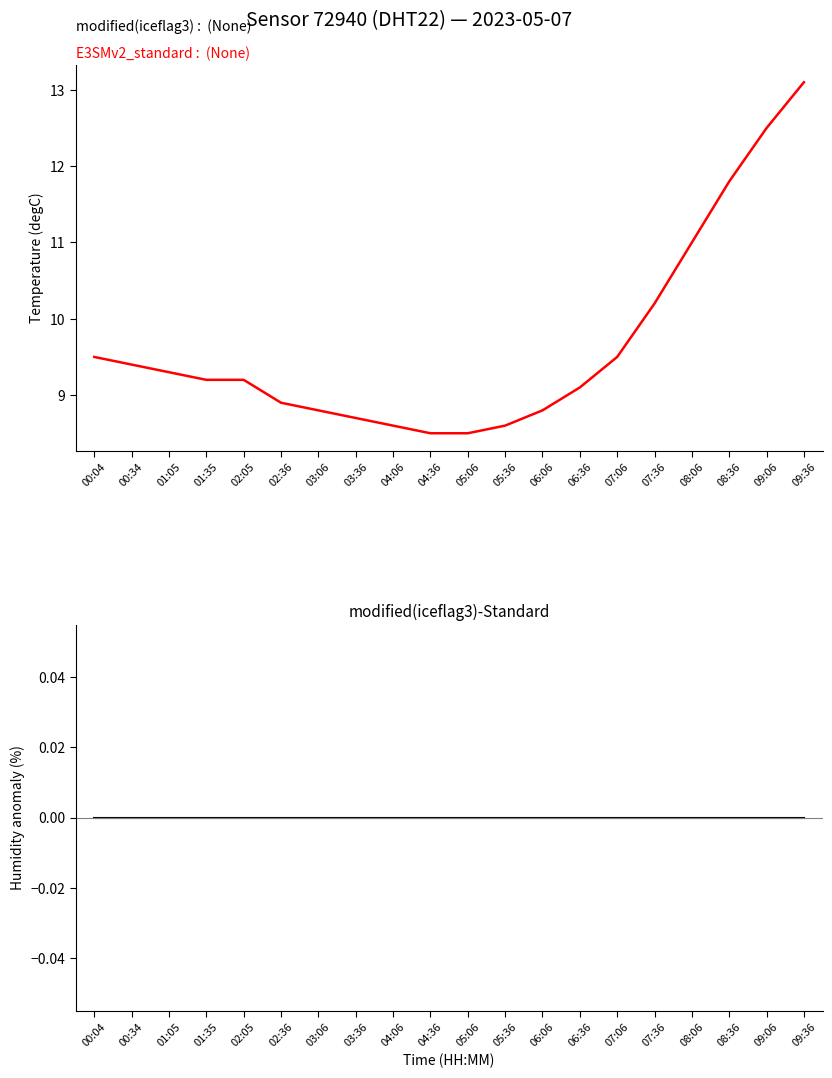

What is the value of the temperature point at the 10th from the left?

8.5